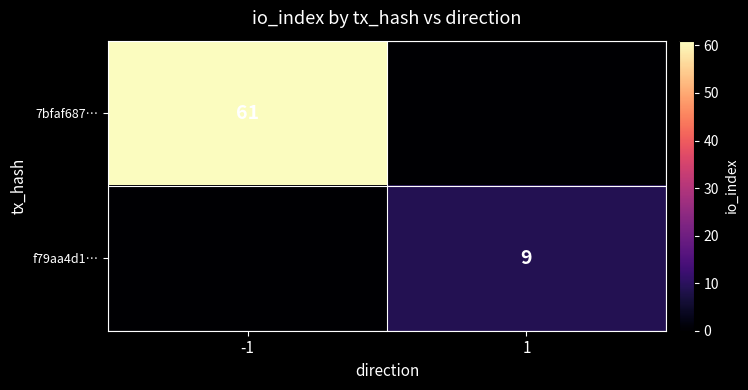

What is the total value across all series at -1?

61